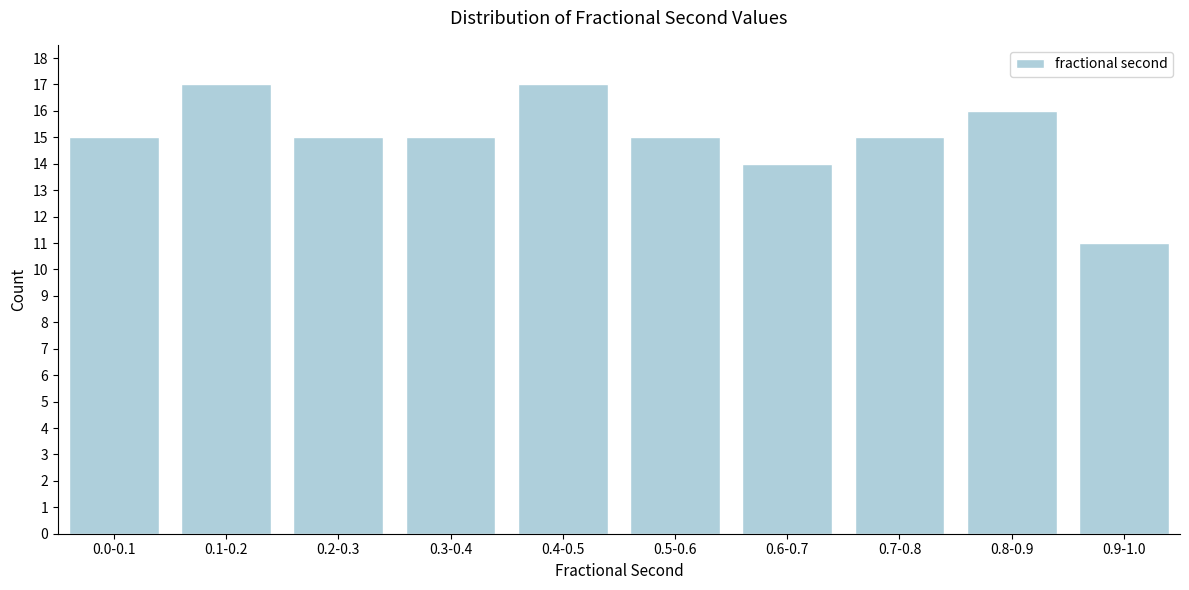

Reading right to left, list all the values displayed in this chart.

11	16	15	14	15	17	15	15	17	15